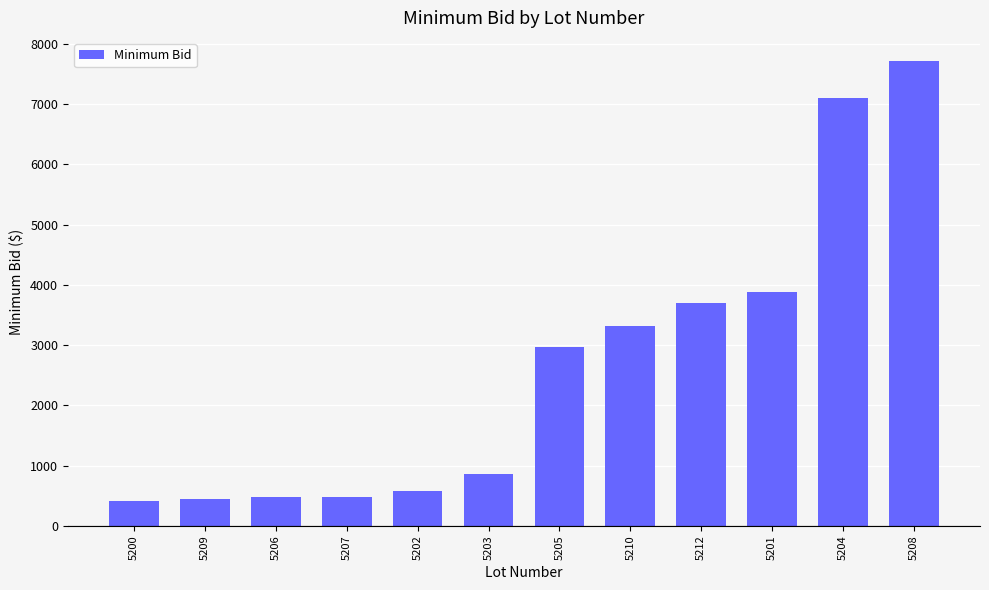

What is the greatest value displayed?

7714.6